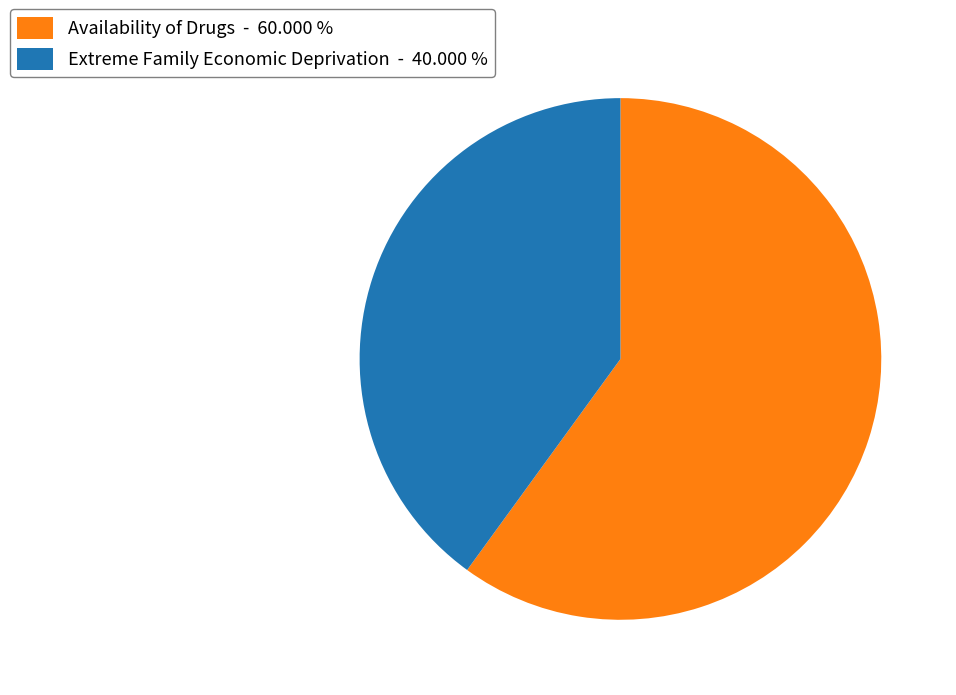

How many segments does this pie chart have?

2